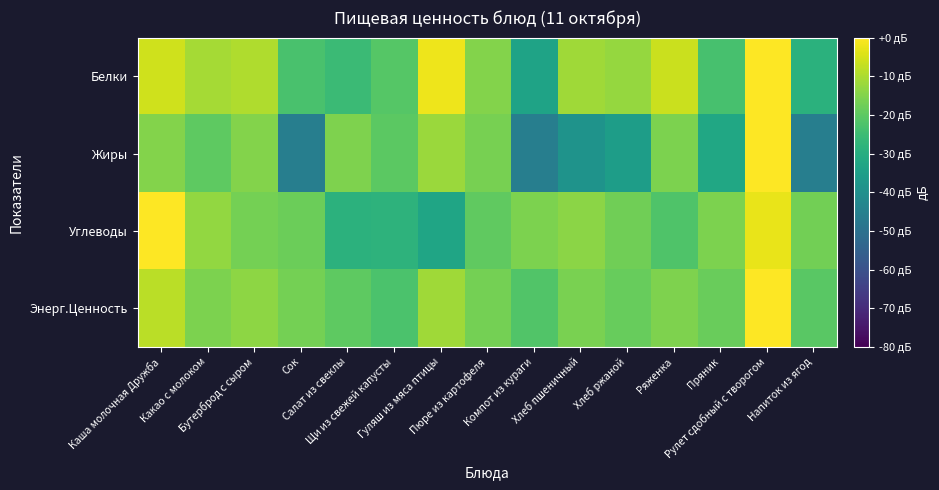

Reading right to left, list all the values displayed in this chart.

Белки: Напиток из ягод=-29.0	Рулет сдобный с творогом=0.0	Пряник=-23.4	Ряженка=-6.5	Хлеб ржаной=-12.6	Хлеб пшеничный=-11.4	Компот из кураги=-33.7	Пюре из картофеля=-15.0	Гуляш из мяса птицы=-2.2	Щи из свежей капусты=-21.2	Салат из свеклы=-25.3	Сок=-22.9	Бутерброд с сыром=-9.6	Какао с молоком=-10.7	Каша молочная Дружба=-5.8
Жиры: Напиток из ягод=-45.8	Рулет сдобный с творогом=0.0	Пряник=-32.4	Ряженка=-15.8	Хлеб ржаной=-35.4	Хлеб пшеничный=-38.9	Компот из кураги=-45.8	Пюре из картофеля=-16.5	Гуляш из мяса птицы=-12.1	Щи из свежей капусты=-20.1	Салат из свеклы=-15.3	Сок=-45.8	Бутерброд с сыром=-14.8	Какао с молоком=-20.0	Каша молочная Дружба=-14.7
Углеводы: Напиток из ягод=-17.2	Рулет сдобный с творогом=-2.8	Пряник=-15.6	Ряженка=-22.1	Хлеб ржаной=-17.4	Хлеб пшеничный=-14.0	Компот из кураги=-15.8	Пюре из картофеля=-19.5	Гуляш из мяса птицы=-32.9	Щи из свежей капусты=-28.2	Салат из свеклы=-28.5	Сок=-18.1	Бутерброд с сыром=-16.7	Какао с молоком=-13.0	Каша молочная Дружба=0.0
Энерг.Ценность: Напиток из ягод=-20.4	Рулет сдобный с творогом=0.0	Пряник=-18.1	Ряженка=-15.5	Хлеб ржаной=-18.6	Хлеб пшеничный=-16.0	Компот из кураги=-21.7	Пюре из картофеля=-16.6	Гуляш из мяса птицы=-11.5	Щи из свежей капусты=-22.6	Салат из свеклы=-19.8	Сок=-16.6	Бутерброд с сыром=-13.6	Какао с молоком=-15.9	Каша молочная Дружба=-8.2